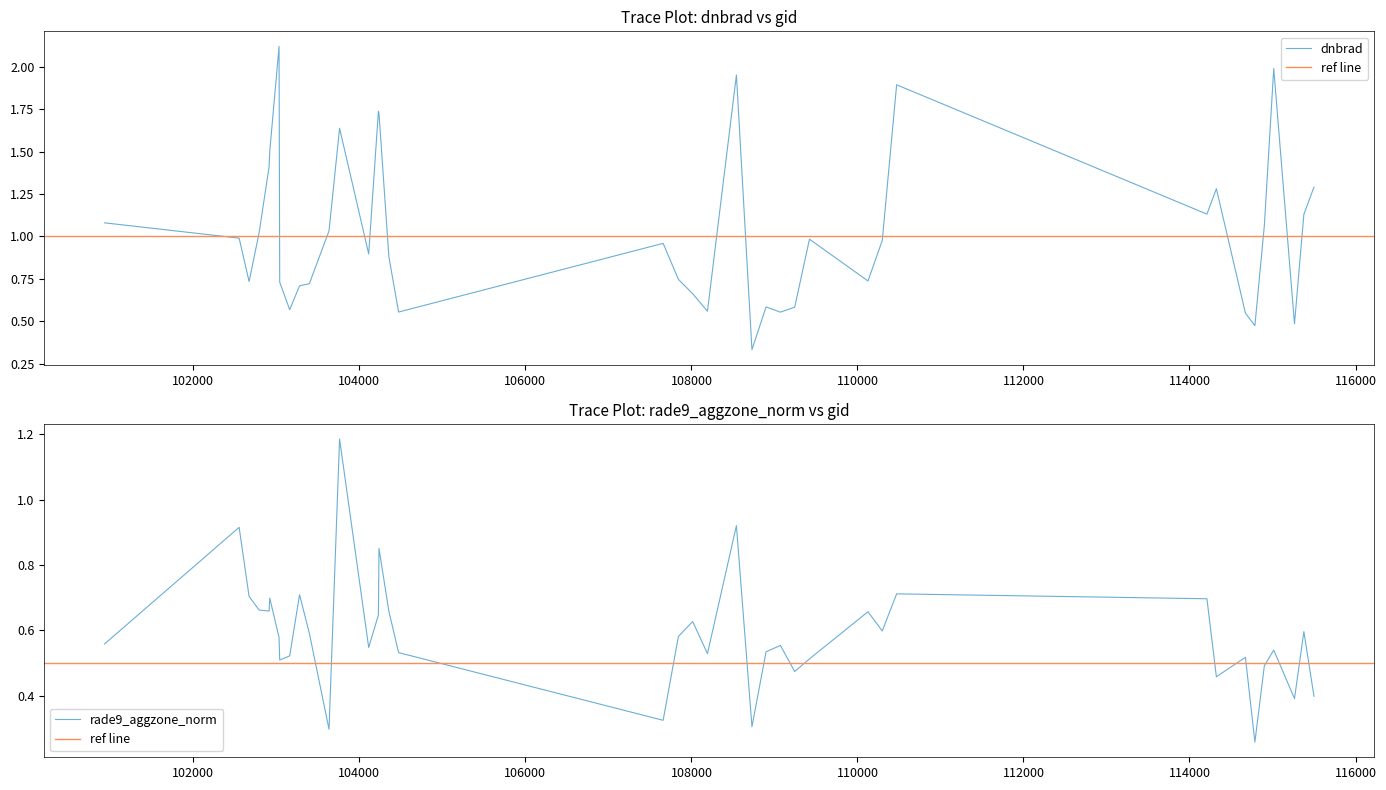

What is the maximum value for dnbrad?

2.1